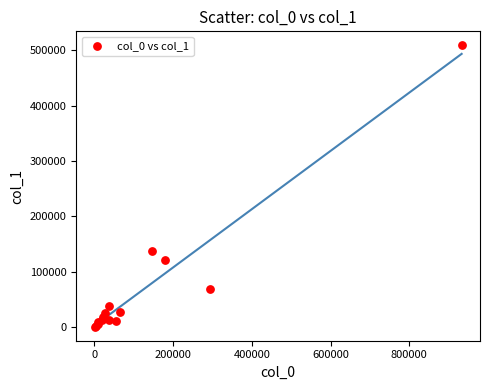

What Y value in the scatter plot is closest to 254882?

138354